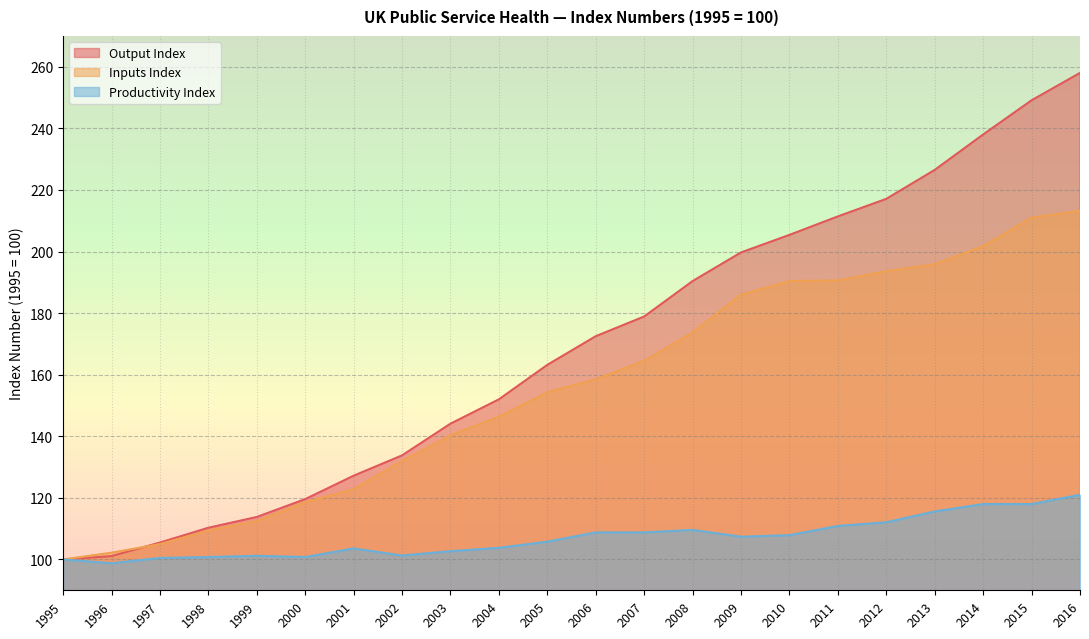

What is the spread (max minus min) of values at 1999?

12.6